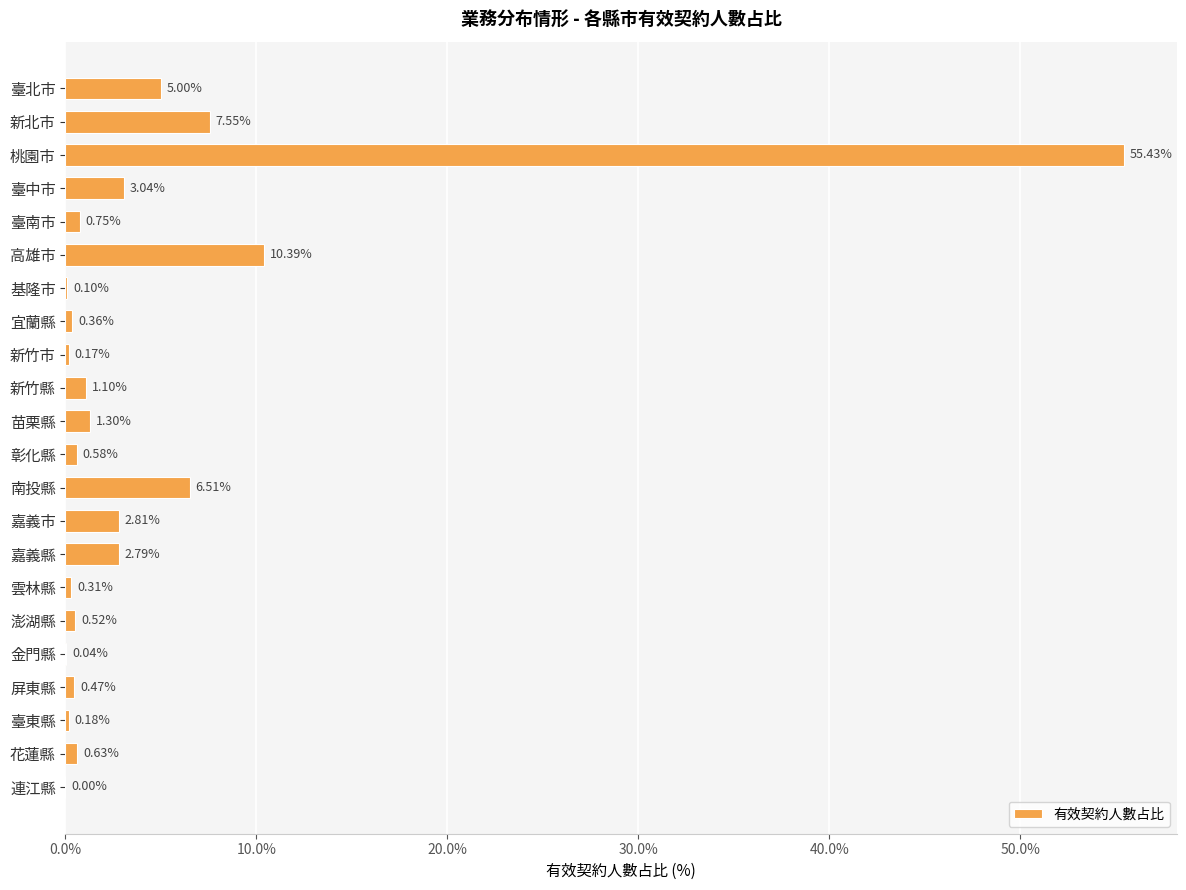

What is the sum of the values at 雲林縣 and 臺北市?

5.3